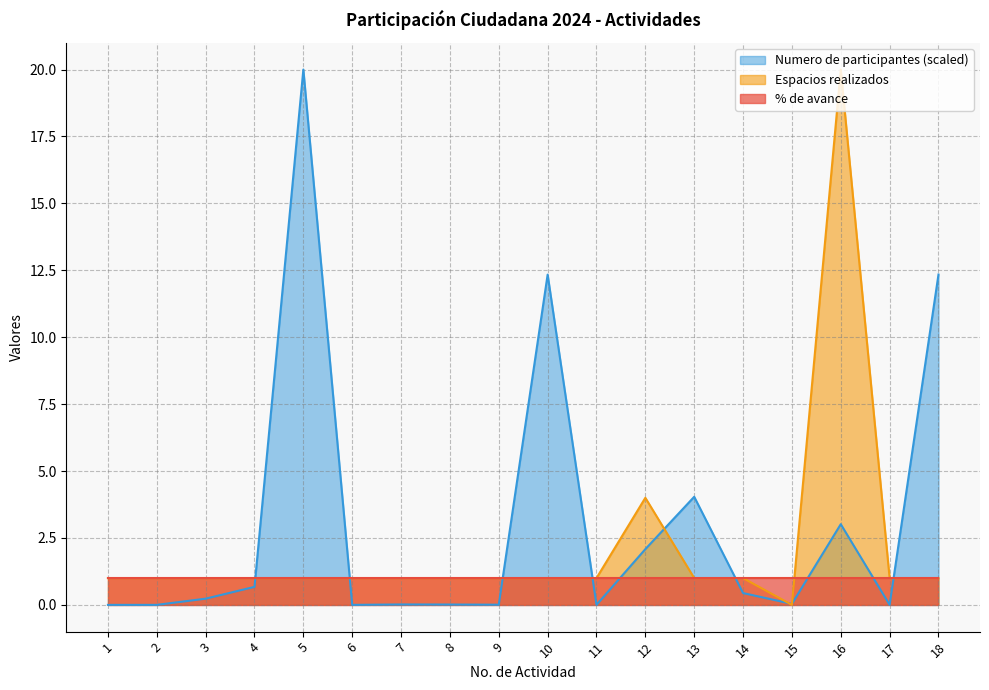

True or false: % de avance and Numero de participantes (scaled) intersect in this chart.

True